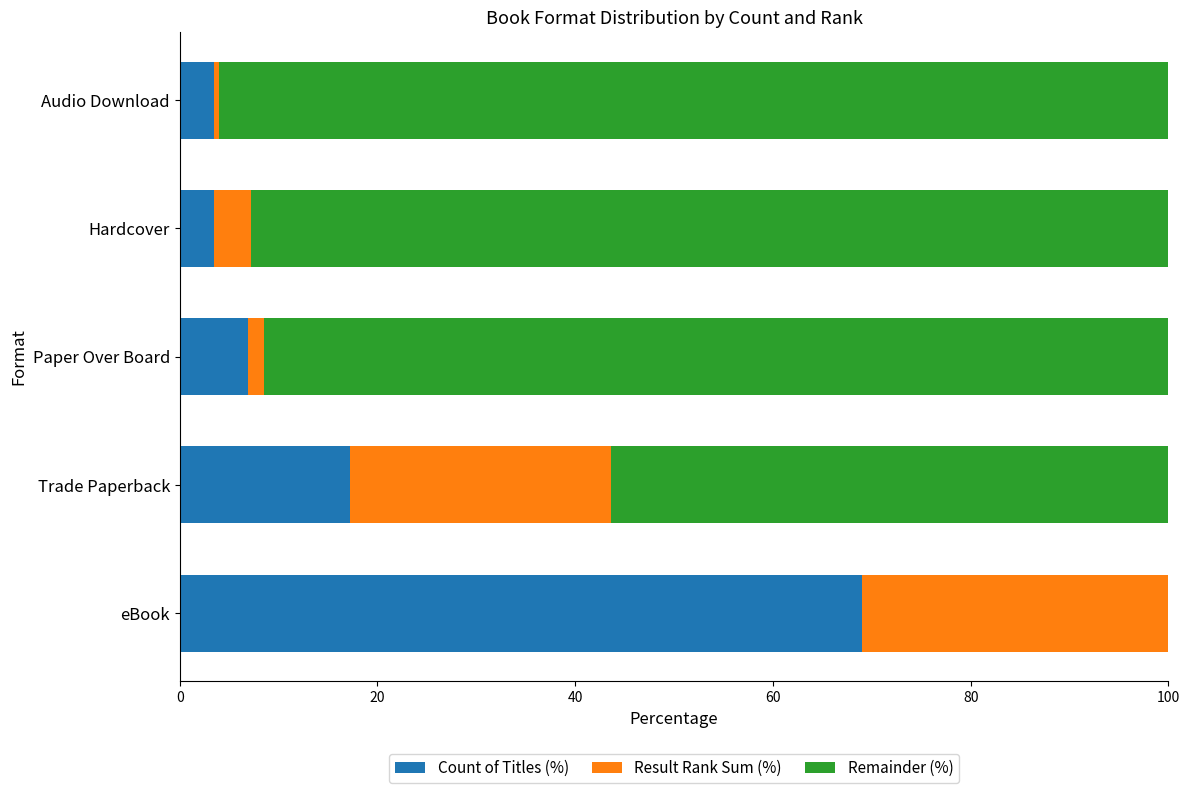

What is the average value of the Count of Titles (%) series?

20.0